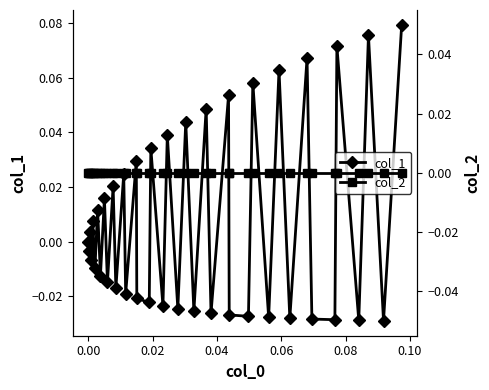

True or false: col_2 and col_1 cross at least once.

True